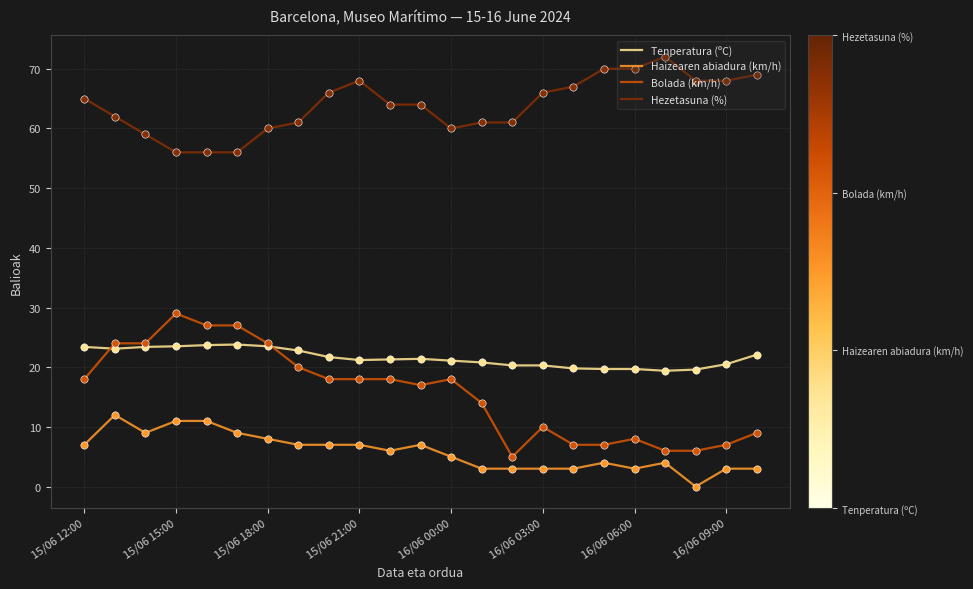

Which series has the largest total across all categories?

Hezetasuna (%)